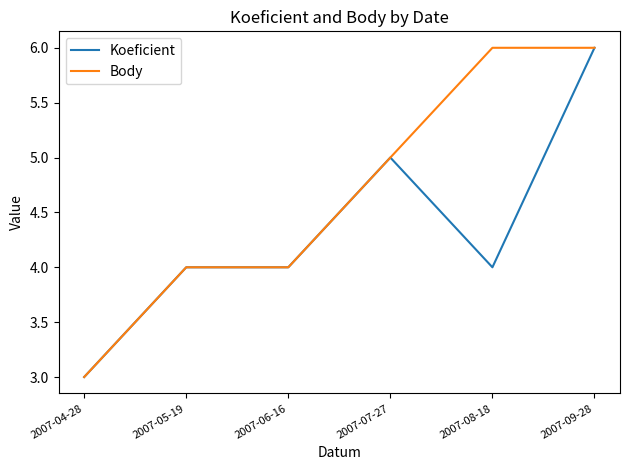

Rank the series by their average value, from highest to lowest.

Body, Koeficient